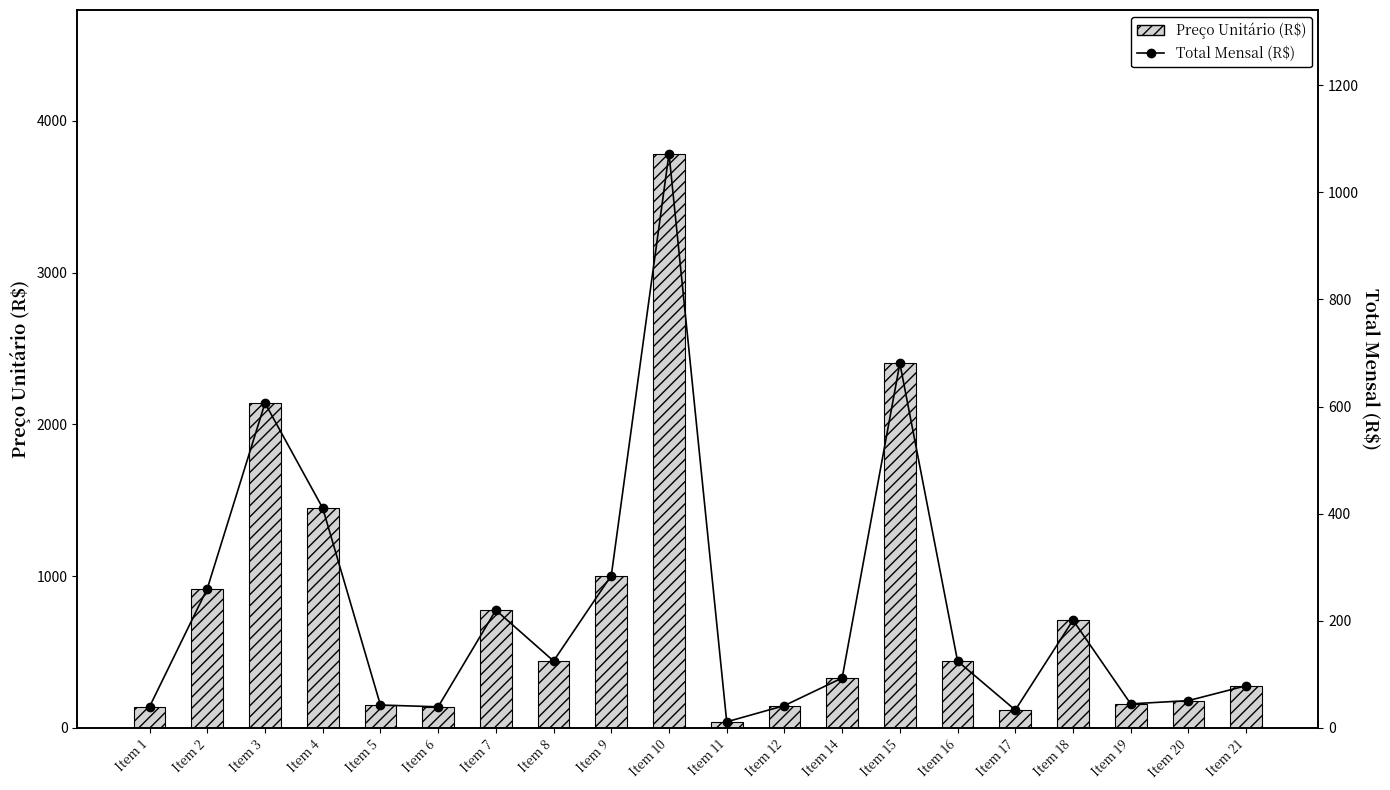

At which category is the sum across all series the highest?

Item 10